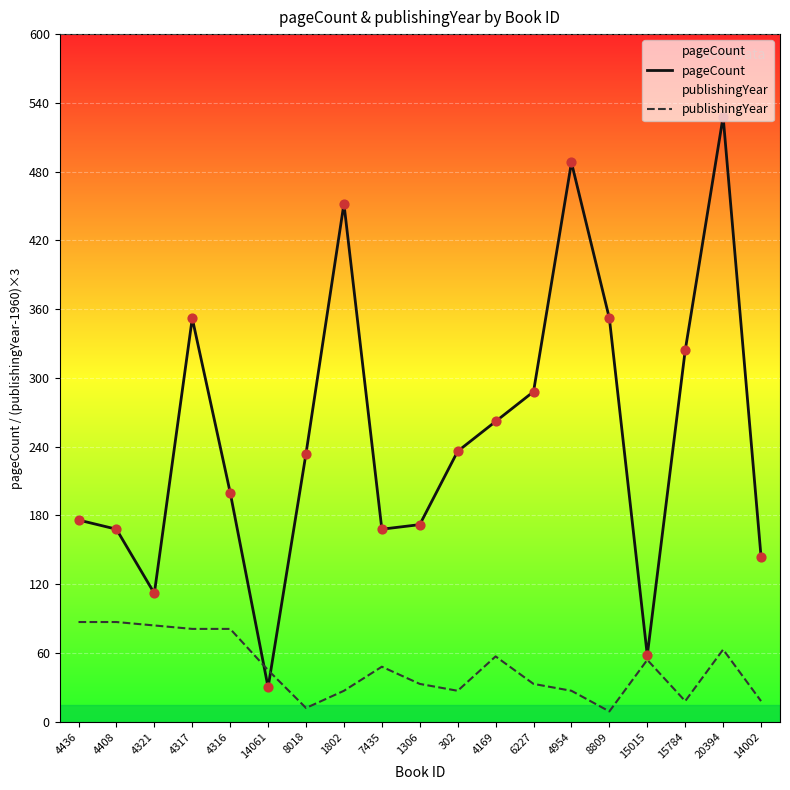

Is the value of pageCount at 4408 greater than the value of publishingYear at 4169?

Yes